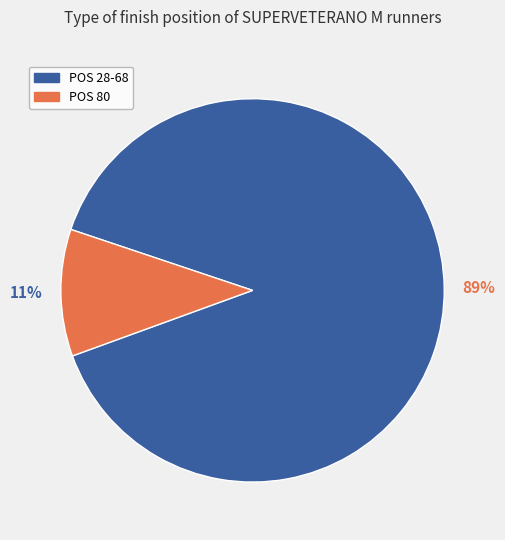

To the nearest percent, what is the average slice percentage?

50%